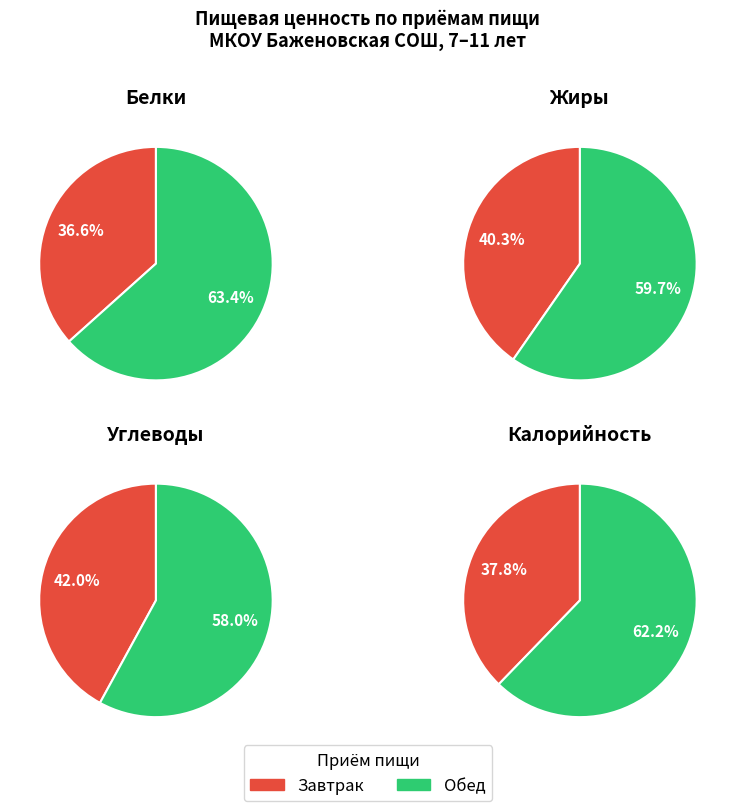

Is it true that Обед is 62% of the pie?

True